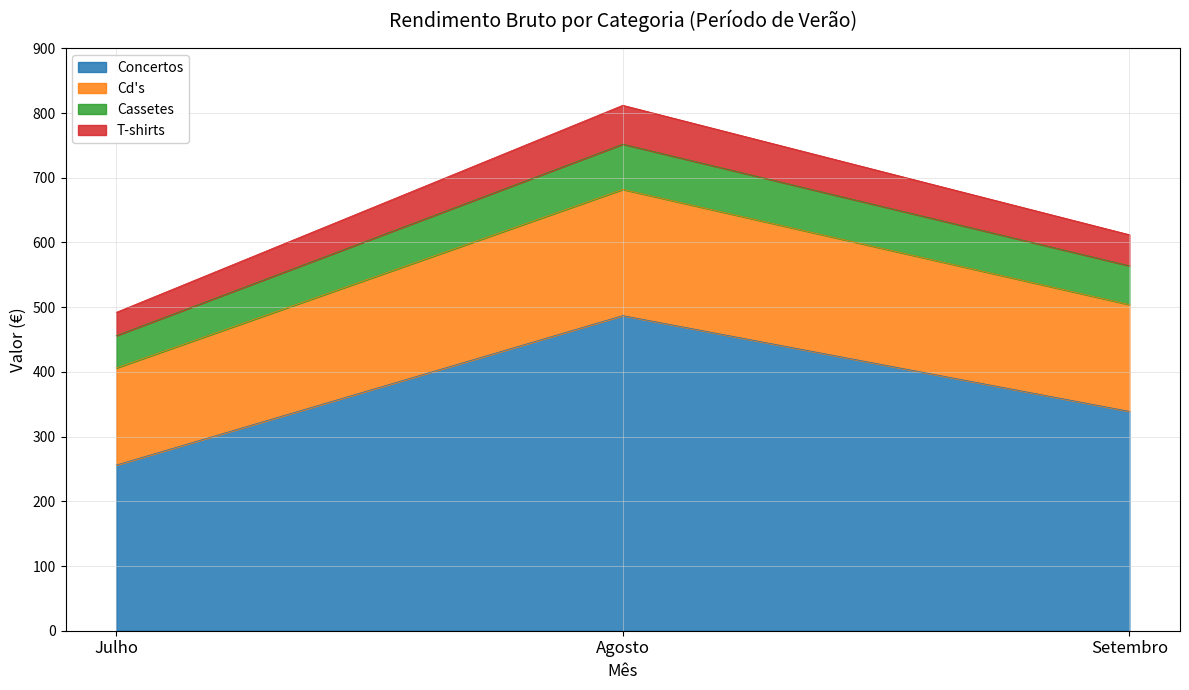

Where is Concertos nearest to the value 371?

Setembro